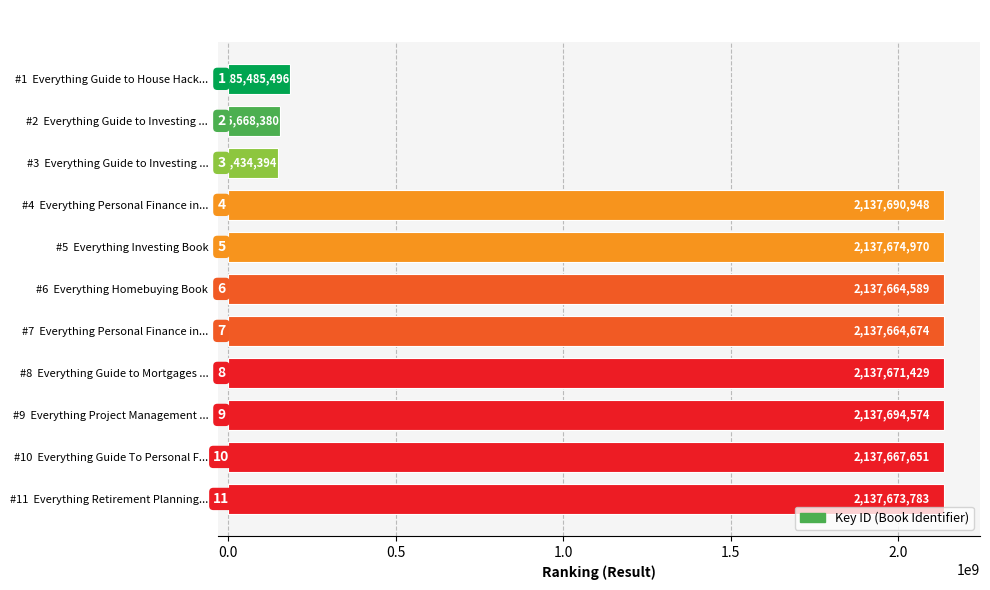

List the labels in order of value, largest first.

#9  Everything Project Management ..., #4  Everything Personal Finance in..., #5  Everything Investing Book, #11  Everything Retirement Planning..., #8  Everything Guide to Mortgages ..., #10  Everything Guide To Personal F..., #7  Everything Personal Finance in..., #6  Everything Homebuying Book, #1  Everything Guide to House Hack..., #2  Everything Guide to Investing ..., #3  Everything Guide to Investing ...